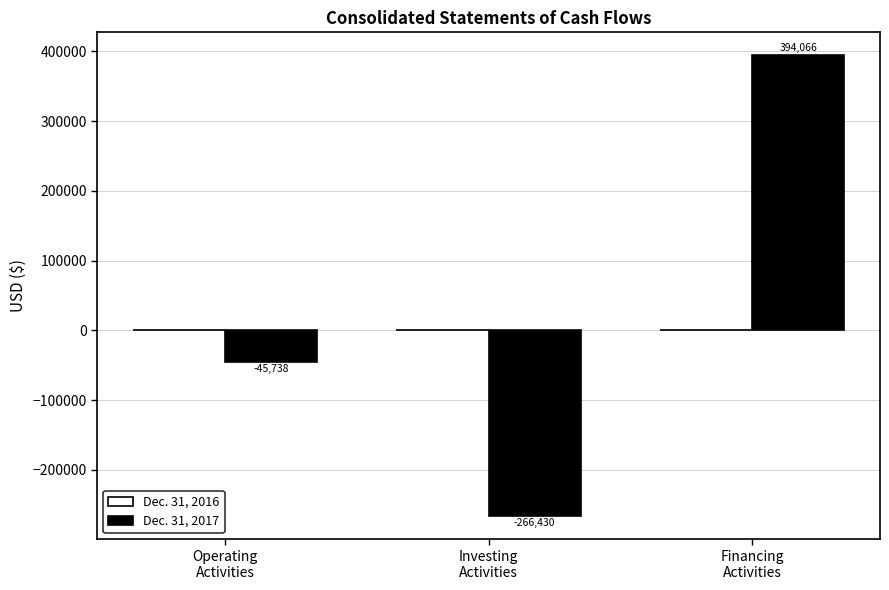

Does the chart contain any negative values?

Yes